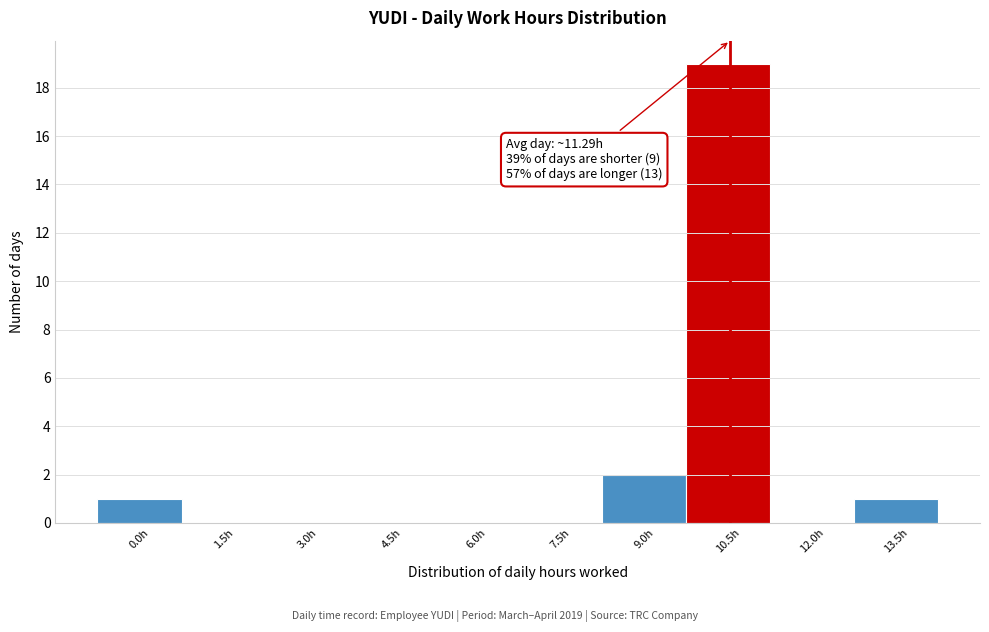

Reading left to right, list all the values displayed in this chart.

0.0h=1	1.5h=0	3.0h=0	4.5h=0	6.0h=0	7.5h=0	9.0h=2	10.5h=19	12.0h=0	13.5h=1